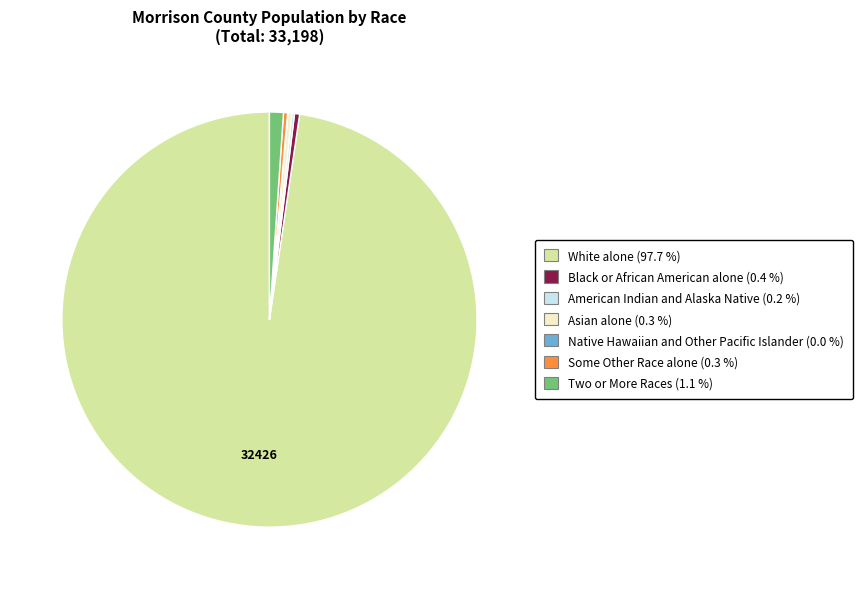

Is White alone the majority of the pie?

Yes